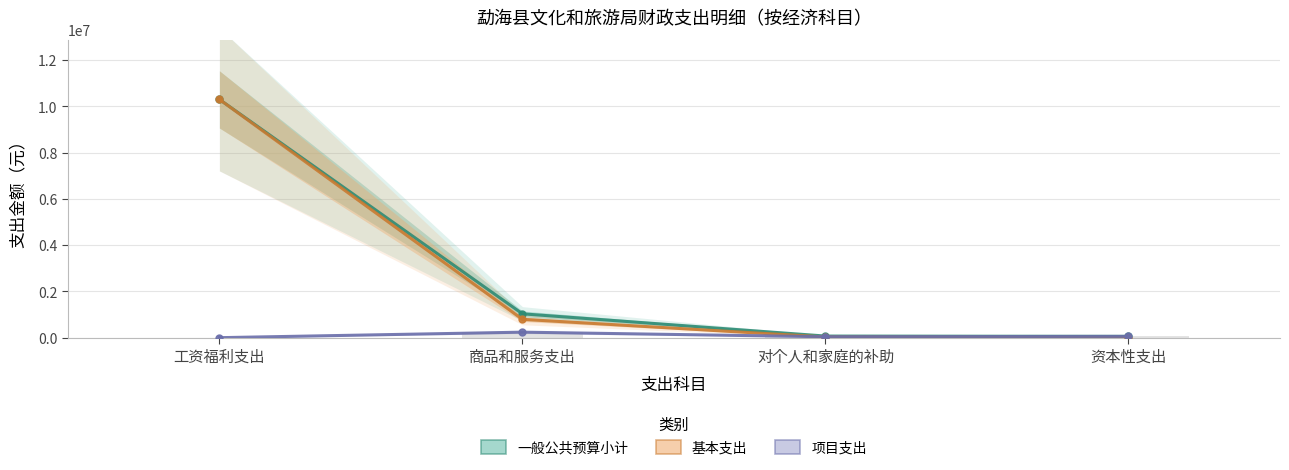

Is the value of 一般公共预算小计 at 工资福利支出 greater than the value of 基本支出 at 资本性支出?

Yes